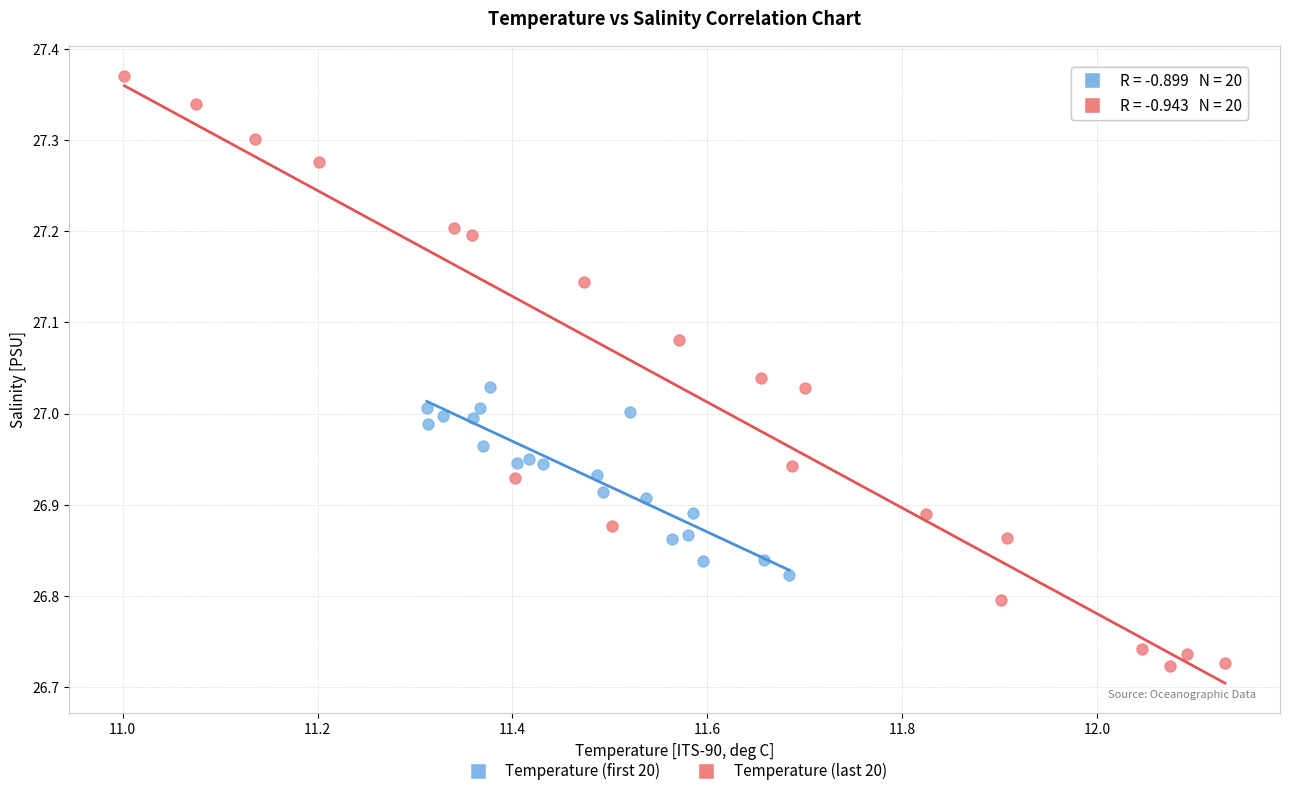

Which series has the largest Y range (max minus min)?

Temperature (last 20)